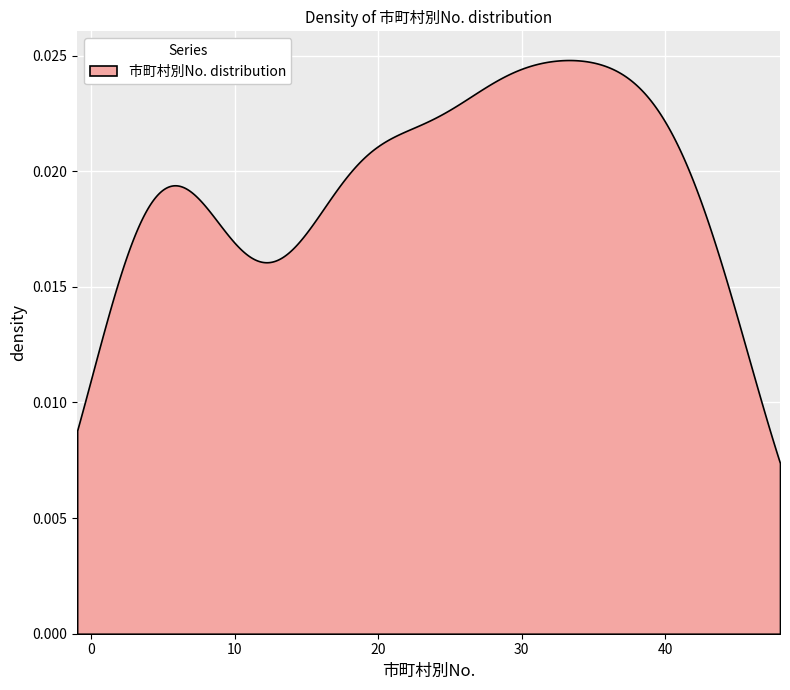

Where is the data nearest to the value 23?

22